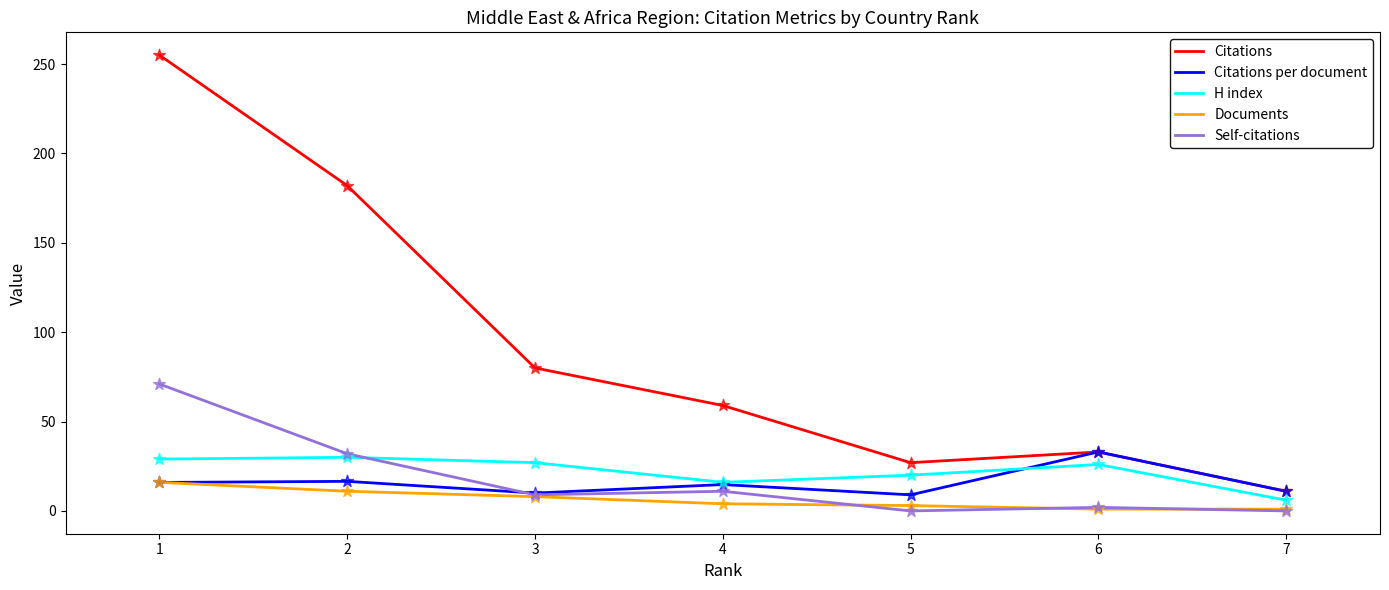

Is the value of Citations at 4 greater than the value of Self-citations at 3?

Yes